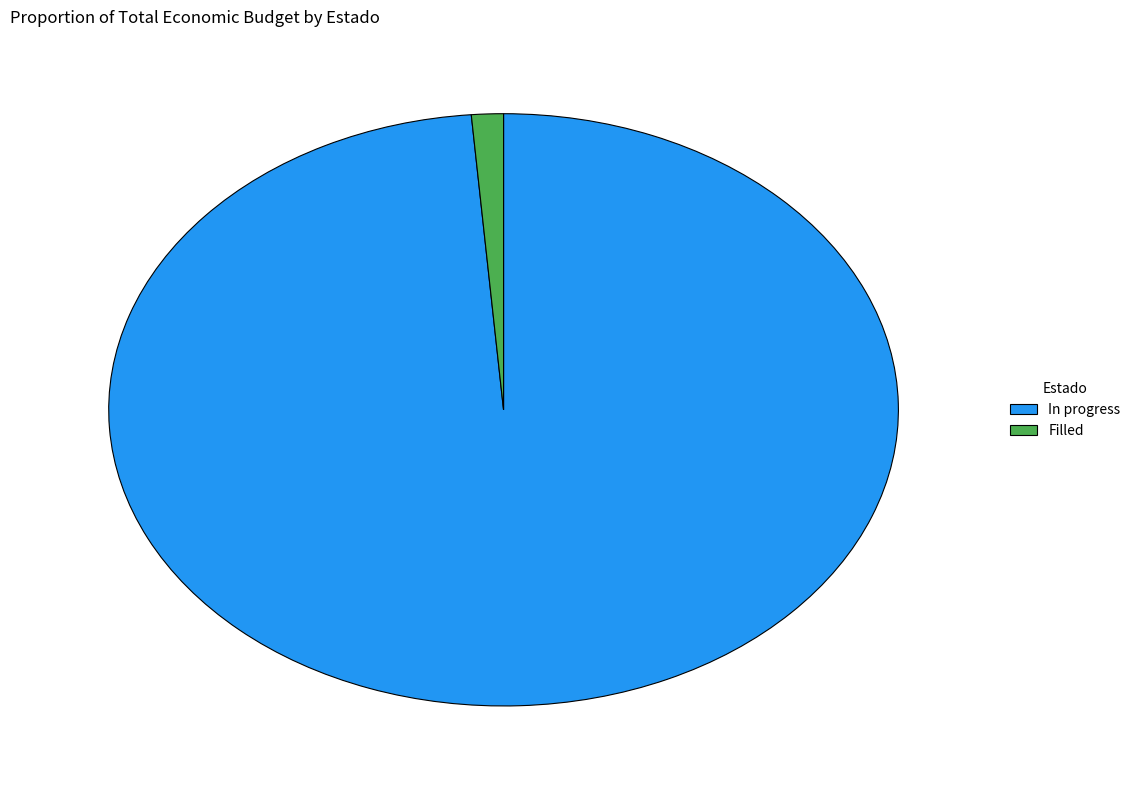

Rank the categories by value from highest to lowest.

In progress, Filled